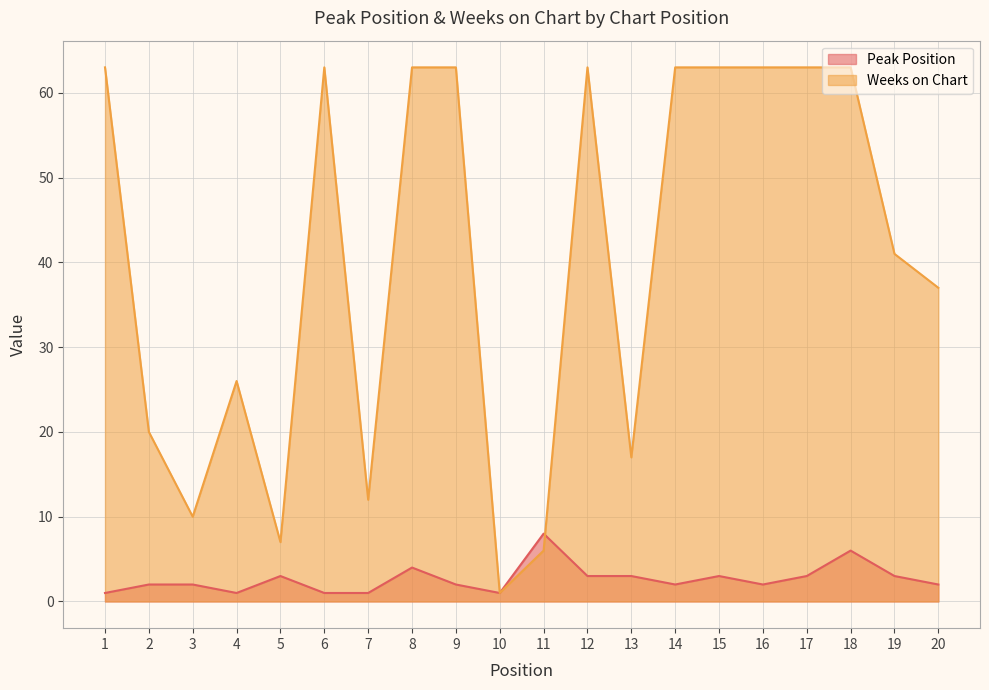

Count the number of data series in this chart.

2